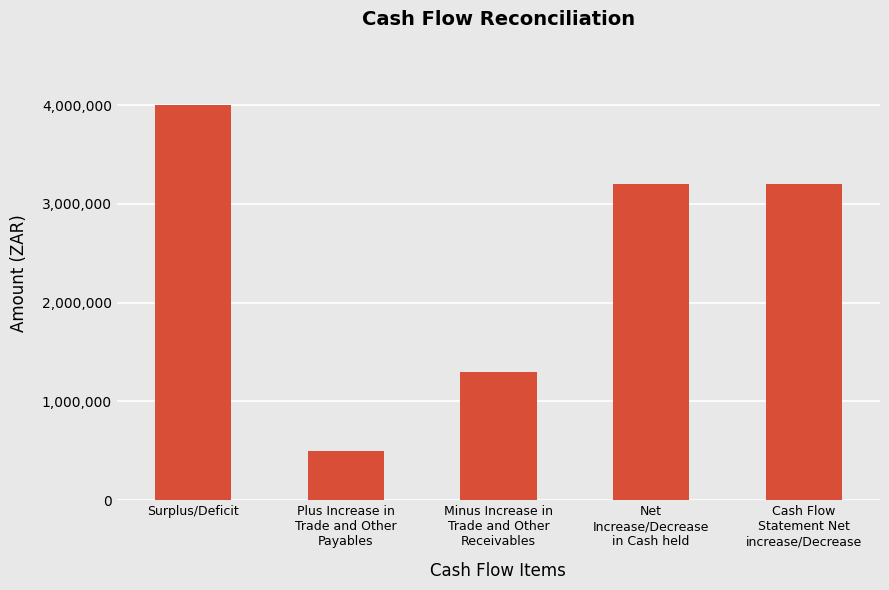

The value at Surplus/Deficit is 4000000. True or false?

True